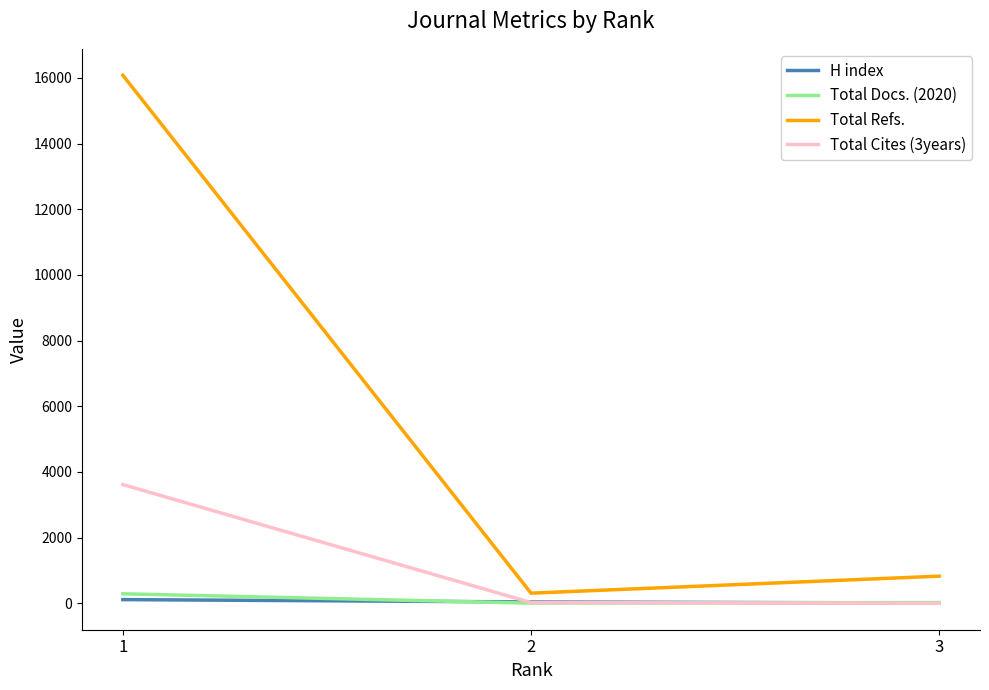

What is the total value across all series at 3?

861